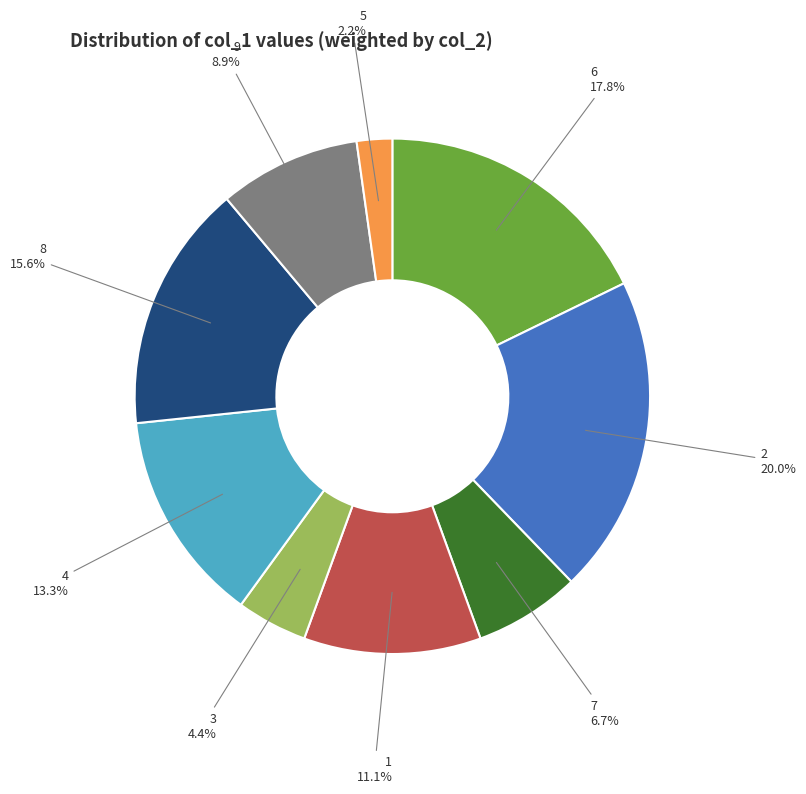

How many slices are in this pie chart?

9